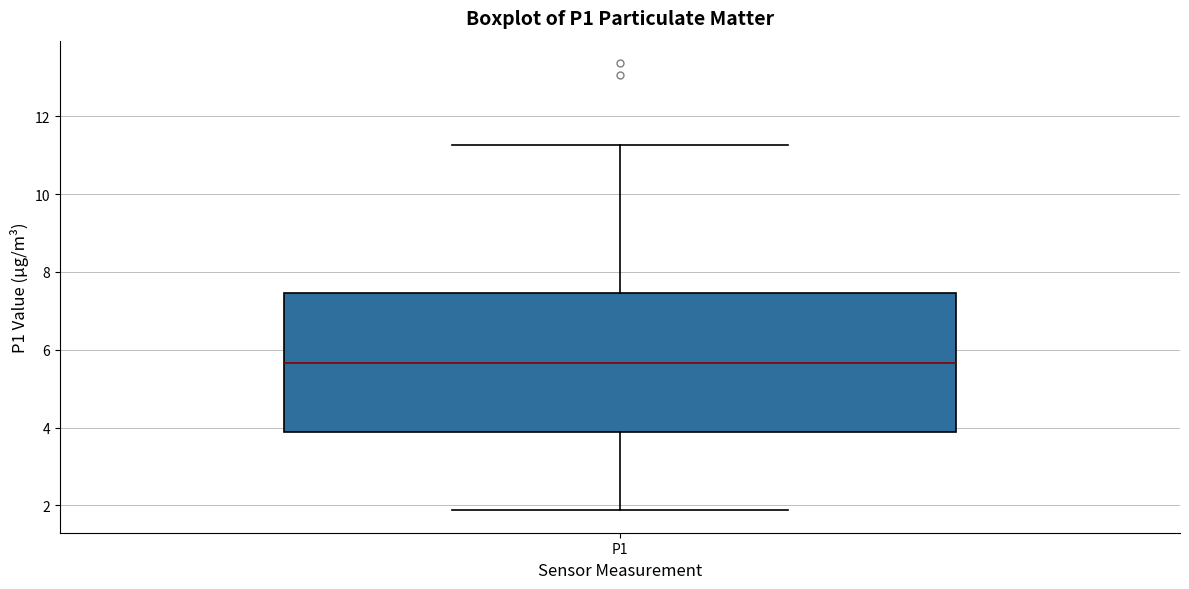

Transcribe this box plot: give where the median line is, the range the box spans, and where the two whiskers end, as read against the y-axis. The values are not printed on the chart, so give them approximately, as read against the axis.

median 5.6, box 3.8 to 7.4, whiskers 1.8 to 11.2